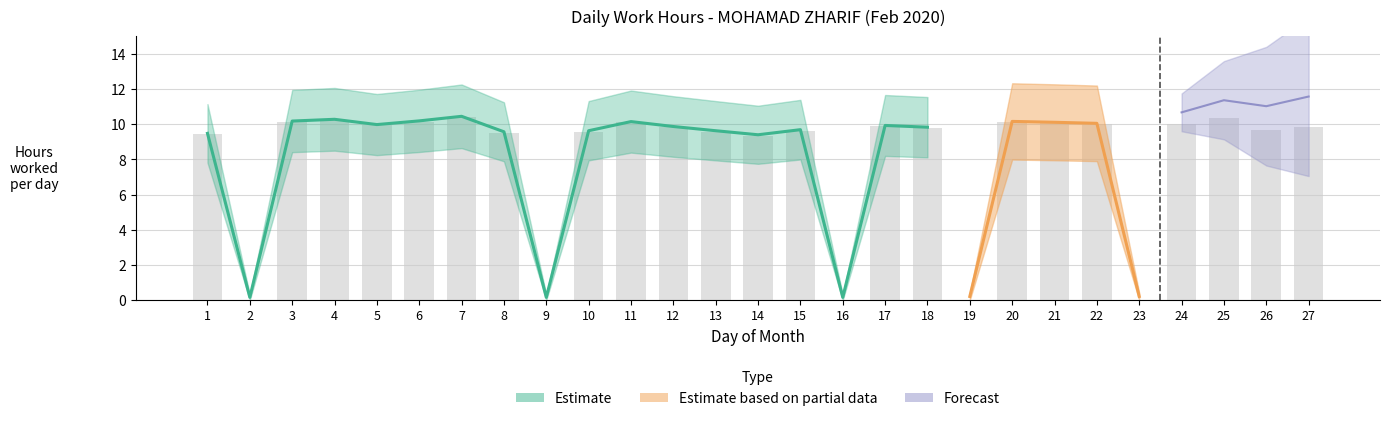

What is the value of the 12th bar from the left?

9.8